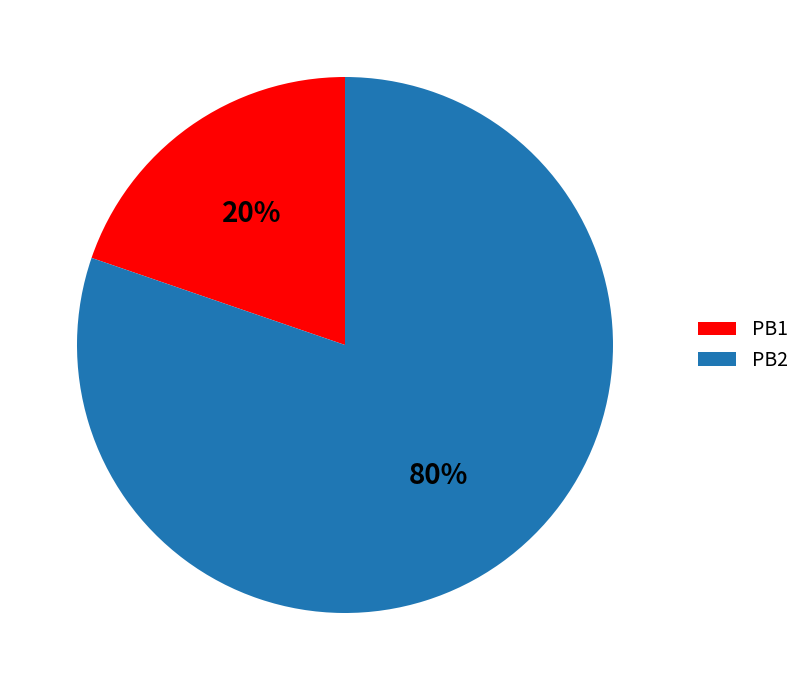

Which category has the smallest portion of the pie?

PB1